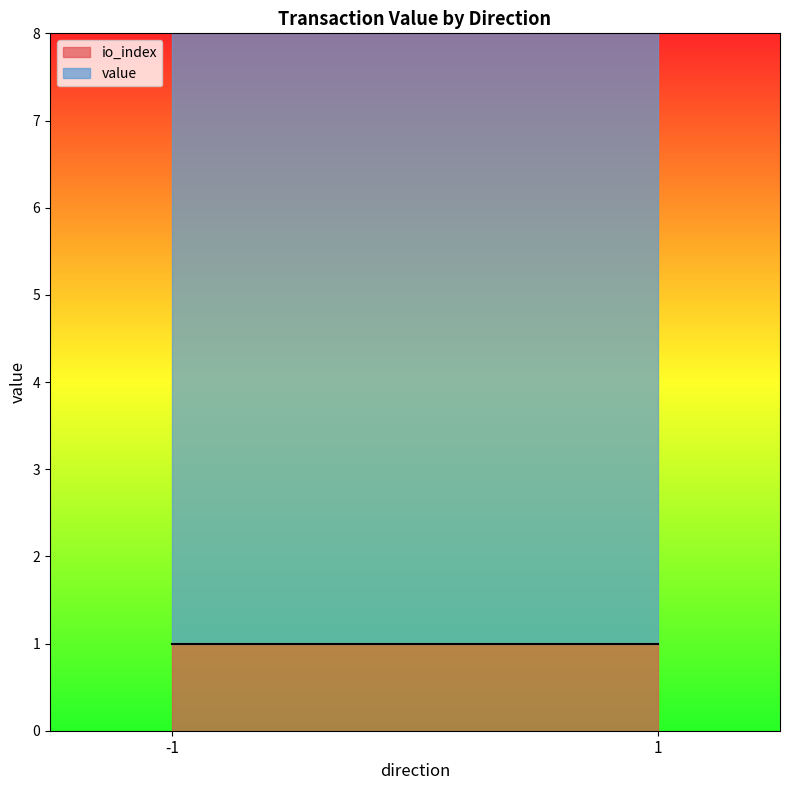

Rank the series by their average value, from highest to lowest.

value, io_index